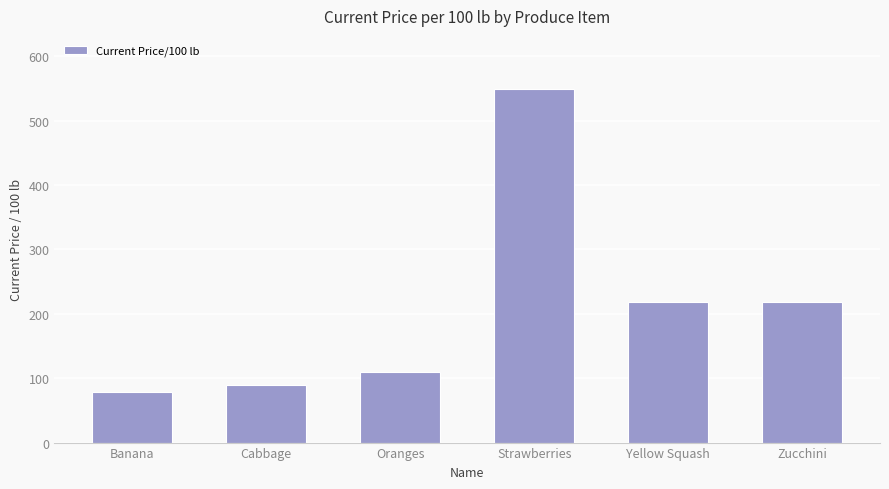

What is the smallest value displayed?

79